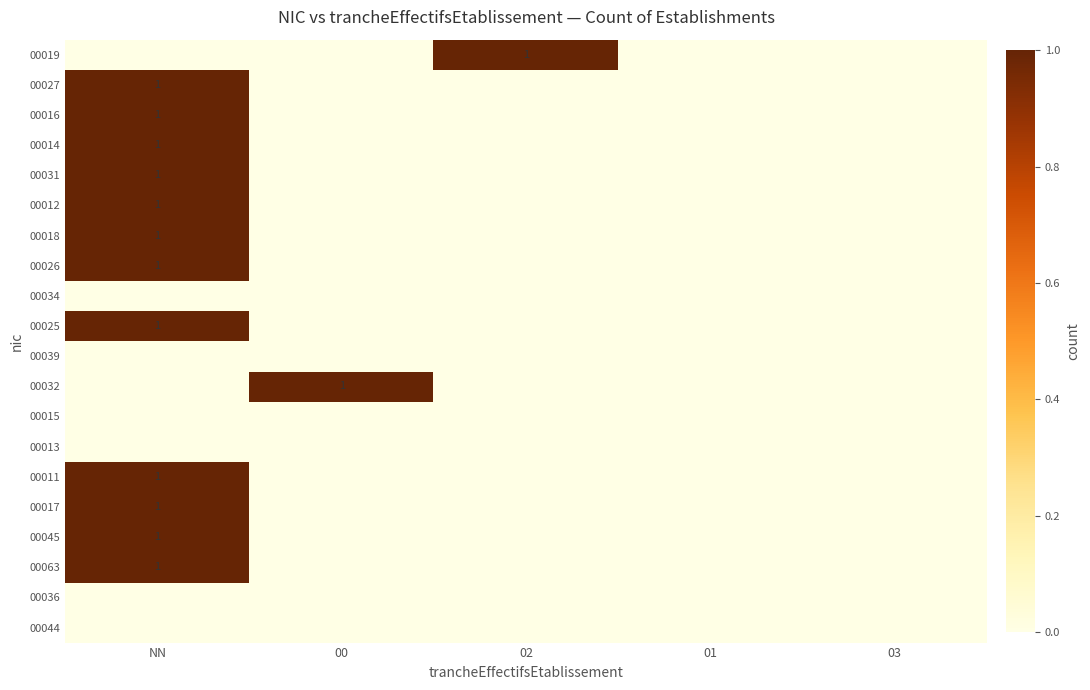

Rank the series by their maximum value, from highest to lowest.

00019, 00027, 00016, 00014, 00031, 00012, 00018, 00026, 00025, 00032, 00011, 00017, 00045, 00063, 00034, 00039, 00015, 00013, 00036, 00044